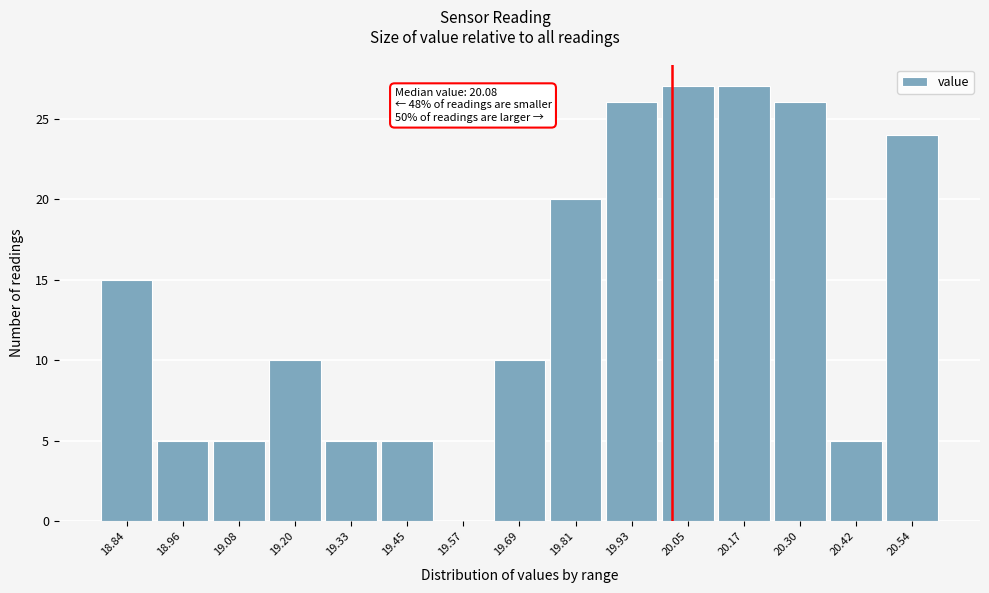

Reading left to right, list all the values displayed in this chart.

18.84=15	18.96=5	19.08=5	19.20=10	19.33=5	19.45=5	19.57=0	19.69=10	19.81=20	19.93=26	20.05=27	20.17=27	20.30=26	20.42=5	20.54=24